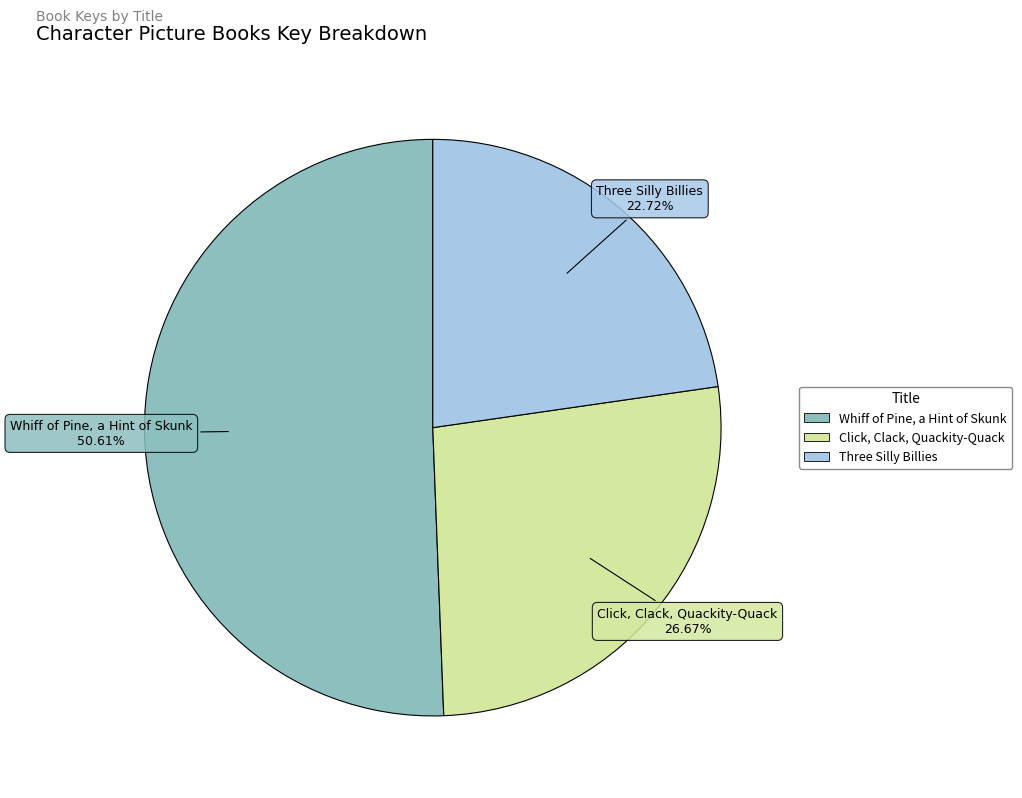

Is it true that Whiff of Pine, a Hint of Skunk is 41% of the pie?

False